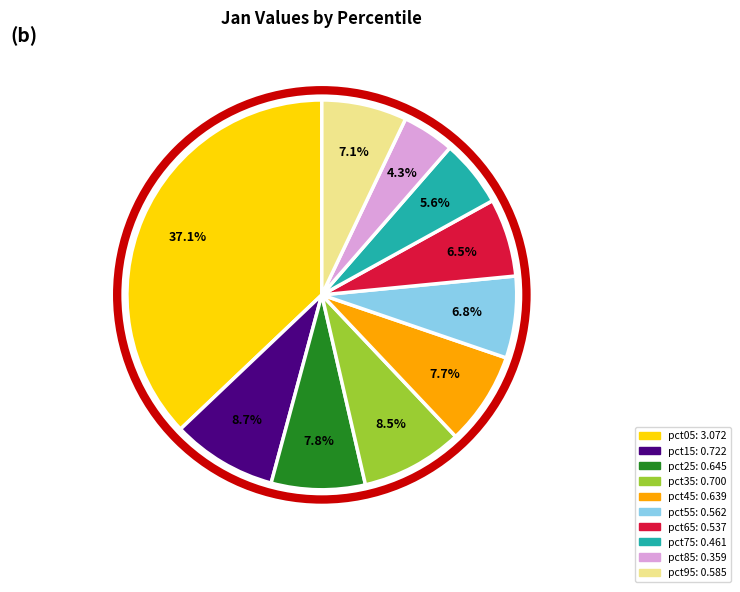

To the nearest percent, what is the average slice percentage?

10%